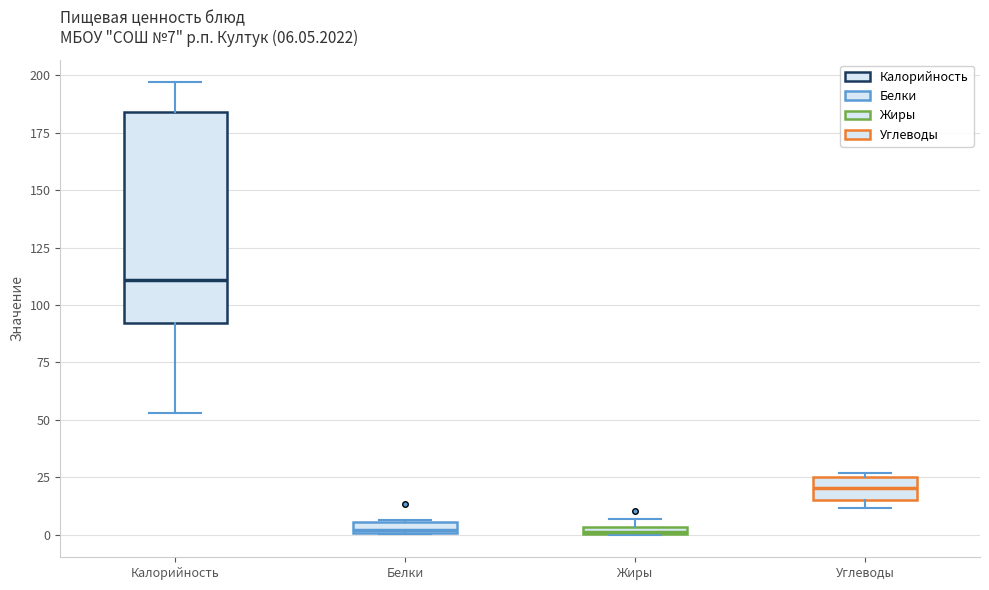

Which box has the highest median line?

Калорийность